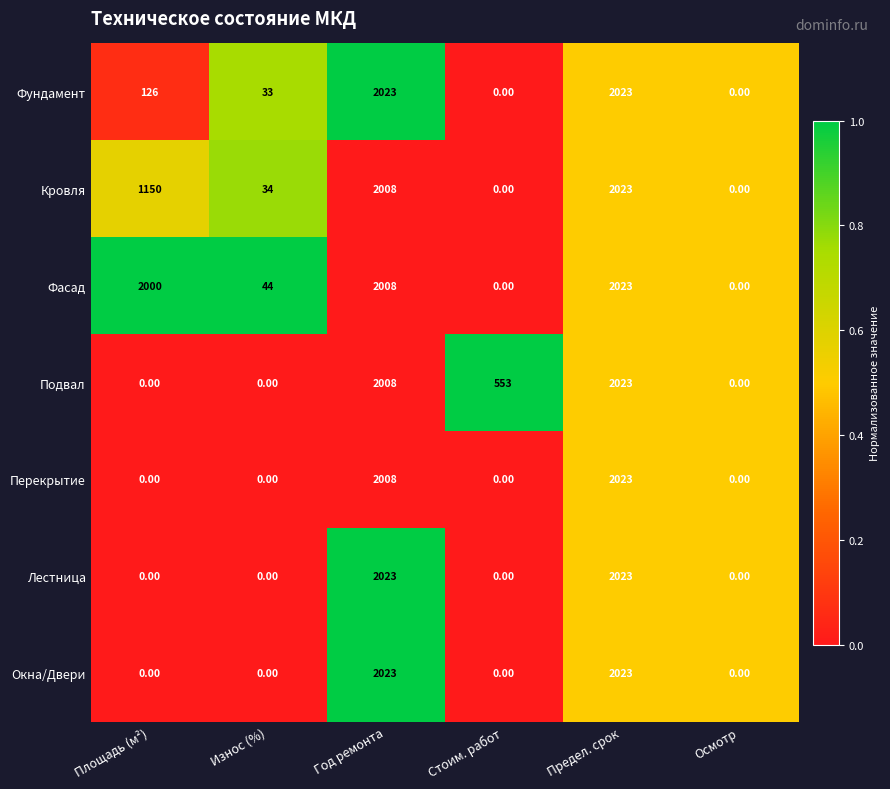

What is the difference between the maximum and minimum values in the Фундамент series?

2023